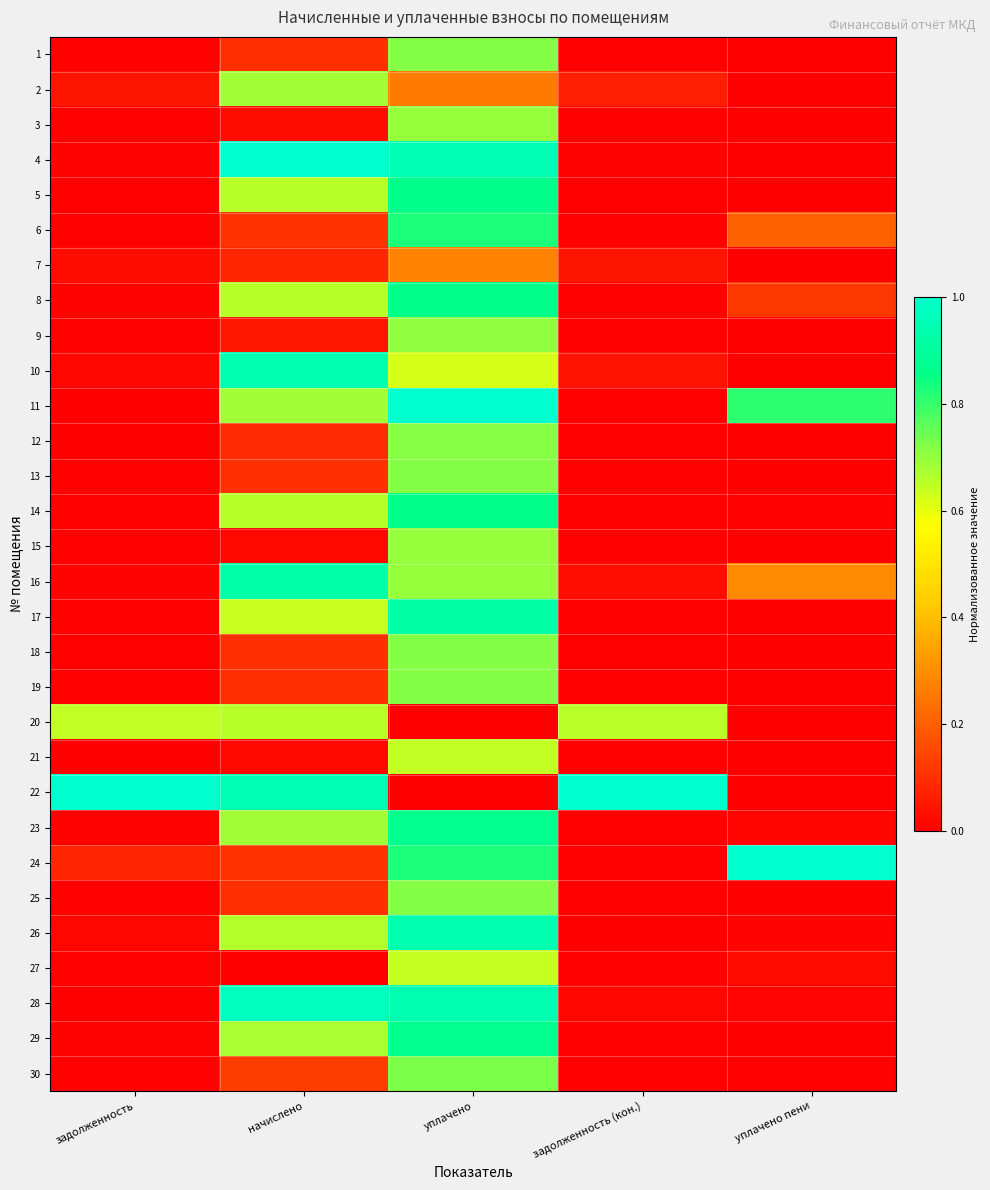

Reading left to right, list all the values displayed in this chart.

1: задолженность=0.0	начислено=0.1	уплачено=0.7	задолженность (кон.)=0.0	уплачено пени=0.0
2: задолженность=0.0	начислено=0.7	уплачено=0.3	задолженность (кон.)=0.1	уплачено пени=0.0
3: задолженность=0.0	начислено=0.0	уплачено=0.7	задолженность (кон.)=0.0	уплачено пени=0.0
4: задолженность=0.0	начислено=1.0	уплачено=1.0	задолженность (кон.)=0.0	уплачено пени=0.0
5: задолженность=0.0	начислено=0.7	уплачено=0.9	задолженность (кон.)=0.0	уплачено пени=0.0
6: задолженность=0.0	начислено=0.1	уплачено=0.8	задолженность (кон.)=0.0	уплачено пени=0.2
7: задолженность=0.0	начислено=0.1	уплачено=0.3	задолженность (кон.)=0.0	уплачено пени=0.0
8: задолженность=0.0	начислено=0.7	уплачено=0.9	задолженность (кон.)=0.0	уплачено пени=0.1
9: задолженность=0.0	начислено=0.0	уплачено=0.7	задолженность (кон.)=0.0	уплачено пени=0.0
10: задолженность=0.0	начислено=0.9	уплачено=0.6	задолженность (кон.)=0.0	уплачено пени=0.0
11: задолженность=0.0	начислено=0.7	уплачено=1.0	задолженность (кон.)=0.0	уплачено пени=0.8
12: задолженность=0.0	начислено=0.1	уплачено=0.7	задолженность (кон.)=0.0	уплачено пени=0.0
13: задолженность=0.0	начислено=0.1	уплачено=0.7	задолженность (кон.)=0.0	уплачено пени=0.0
14: задолженность=0.0	начислено=0.7	уплачено=0.9	задолженность (кон.)=0.0	уплачено пени=0.0
15: задолженность=0.0	начислено=0.0	уплачено=0.7	задолженность (кон.)=0.0	уплачено пени=0.0
16: задолженность=0.0	начислено=0.9	уплачено=0.7	задолженность (кон.)=0.0	уплачено пени=0.3
17: задолженность=0.0	начислено=0.6	уплачено=0.9	задолженность (кон.)=0.0	уплачено пени=0.0
18: задолженность=0.0	начислено=0.1	уплачено=0.7	задолженность (кон.)=0.0	уплачено пени=0.0
19: задолженность=0.0	начислено=0.1	уплачено=0.7	задолженность (кон.)=0.0	уплачено пени=0.0
20: задолженность=0.6	начислено=0.7	уплачено=0.0	задолженность (кон.)=0.7	уплачено пени=0.0
21: задолженность=0.0	начислено=0.0	уплачено=0.6	задолженность (кон.)=0.0	уплачено пени=0.0
22: задолженность=1.0	начислено=0.9	уплачено=0.0	задолженность (кон.)=1.0	уплачено пени=0.0
23: задолженность=0.0	начислено=0.7	уплачено=0.9	задолженность (кон.)=0.0	уплачено пени=0.0
24: задолженность=0.1	начислено=0.1	уплачено=0.8	задолженность (кон.)=0.0	уплачено пени=1.0
25: задолженность=0.0	начислено=0.1	уплачено=0.7	задолженность (кон.)=0.0	уплачено пени=0.0
26: задолженность=0.0	начислено=0.7	уплачено=0.9	задолженность (кон.)=0.0	уплачено пени=0.0
27: задолженность=0.0	начислено=0.0	уплачено=0.6	задолженность (кон.)=0.0	уплачено пени=0.0
28: задолженность=0.0	начислено=1.0	уплачено=0.9	задолженность (кон.)=0.0	уплачено пени=0.0
29: задолженность=0.0	начислено=0.7	уплачено=0.9	задолженность (кон.)=0.0	уплачено пени=0.0
30: задолженность=0.0	начислено=0.1	уплачено=0.7	задолженность (кон.)=0.0	уплачено пени=0.0